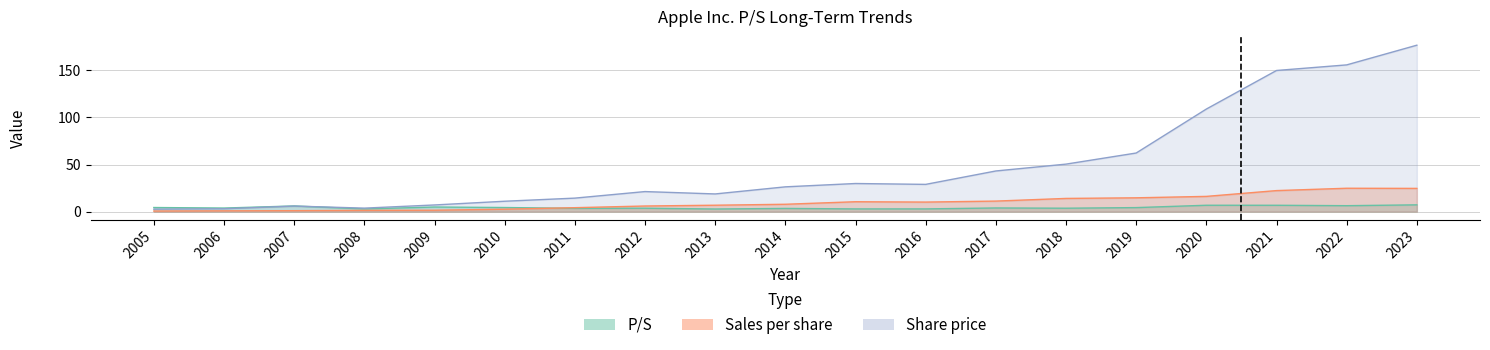

What are all the series names shown in the legend?

P/S, Share price, Sales per share